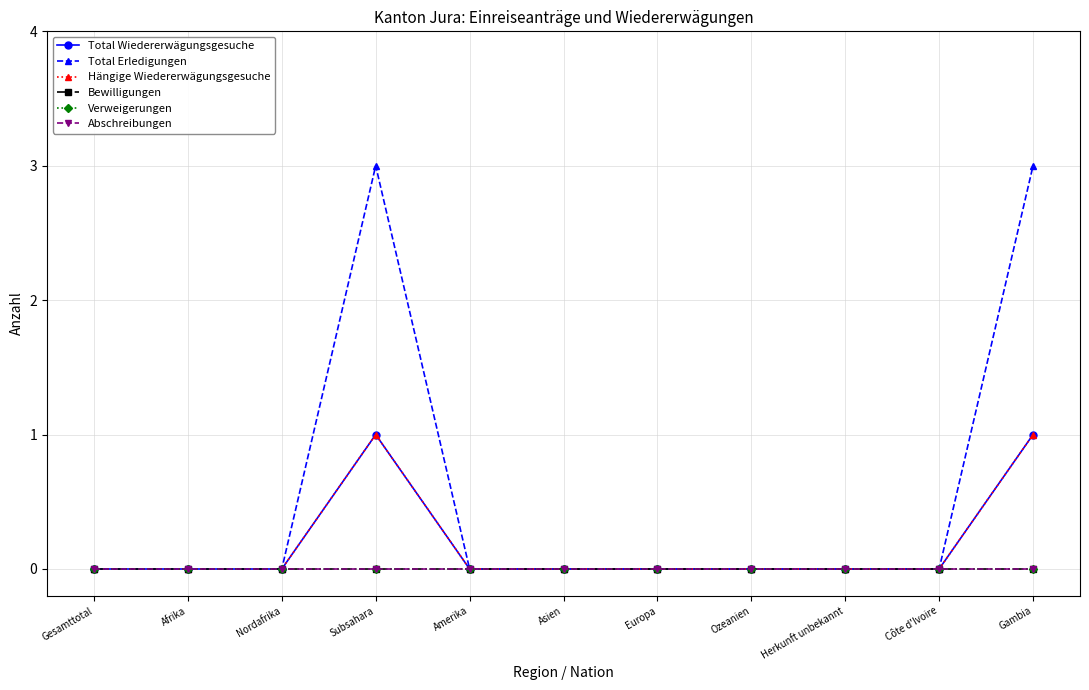

At which category does the chart reach its peak across all series?

Subsahara